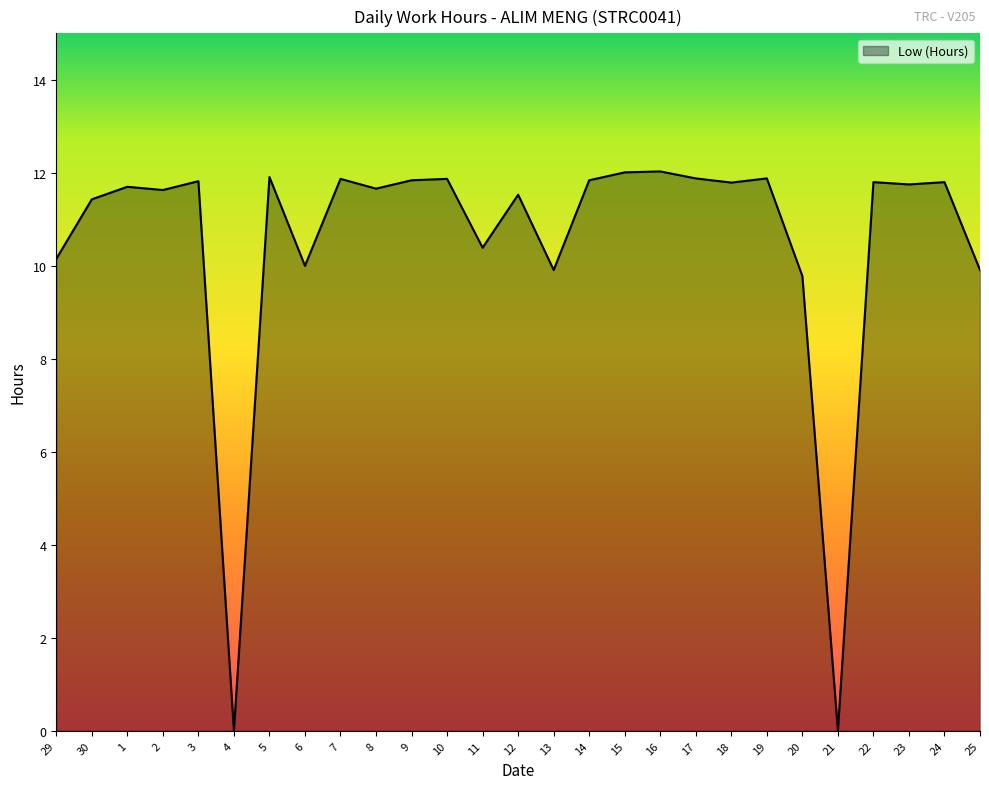

What position from the left is 13?

15